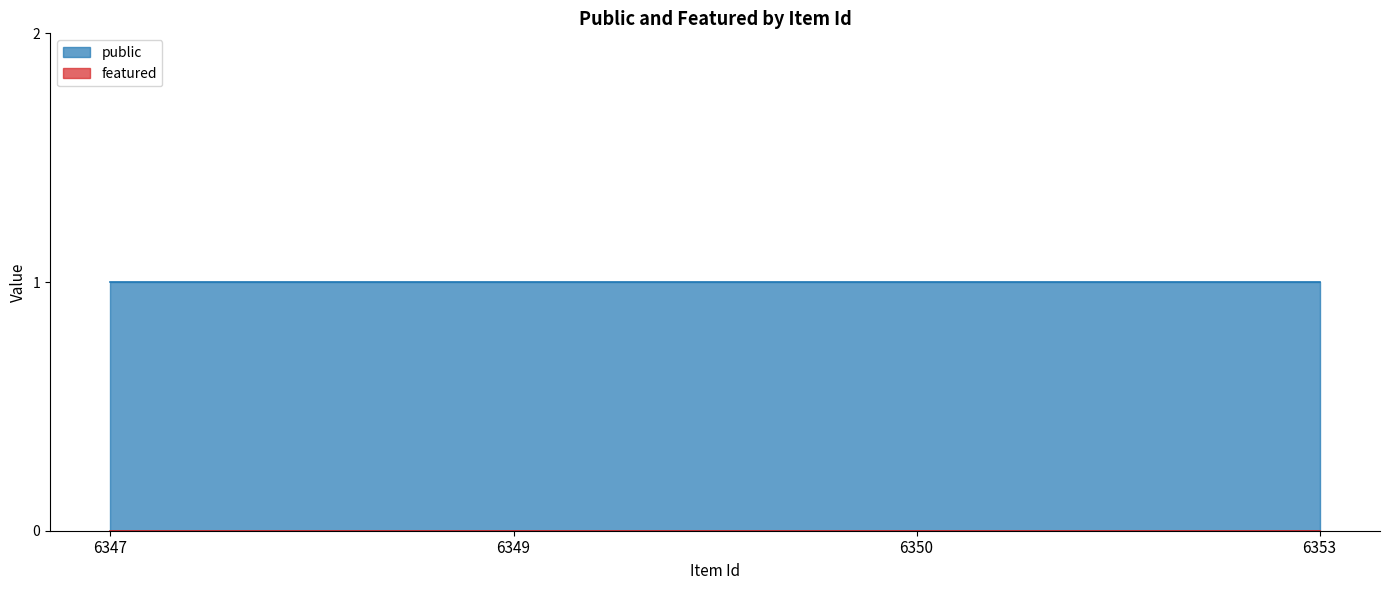

What are all the series names shown in the legend?

public, featured